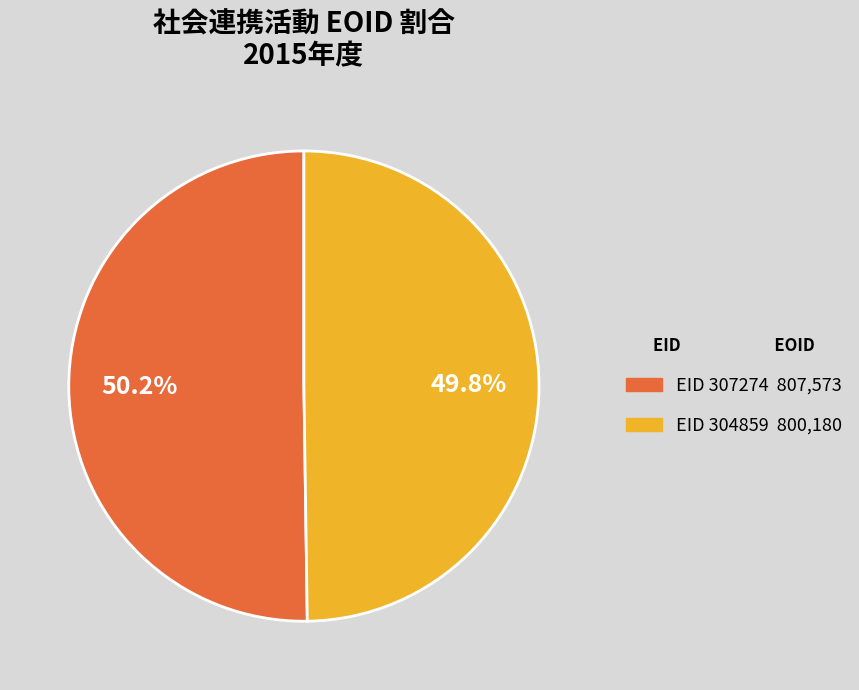

Count the number of slices in the pie.

2